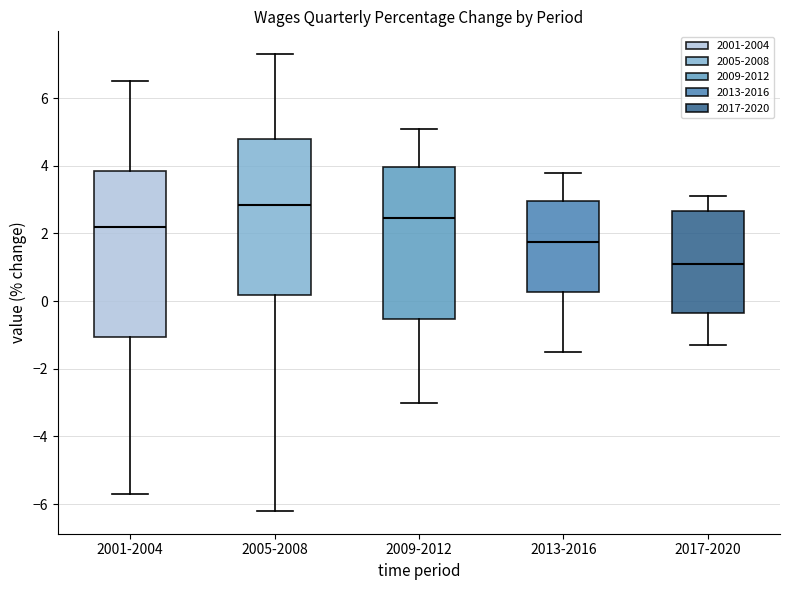

Which box has the lowest median line?

2017-2020